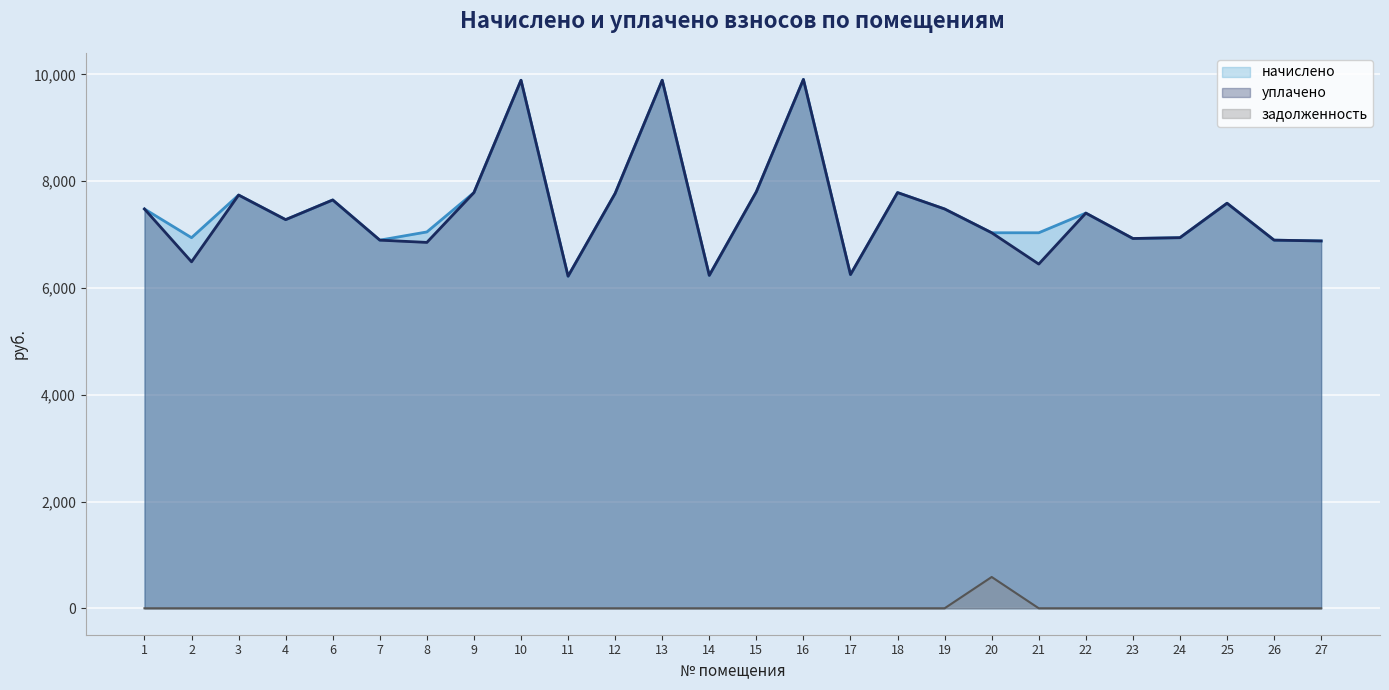

Between 6 and 24, which series saw the biggest shift?

начислено